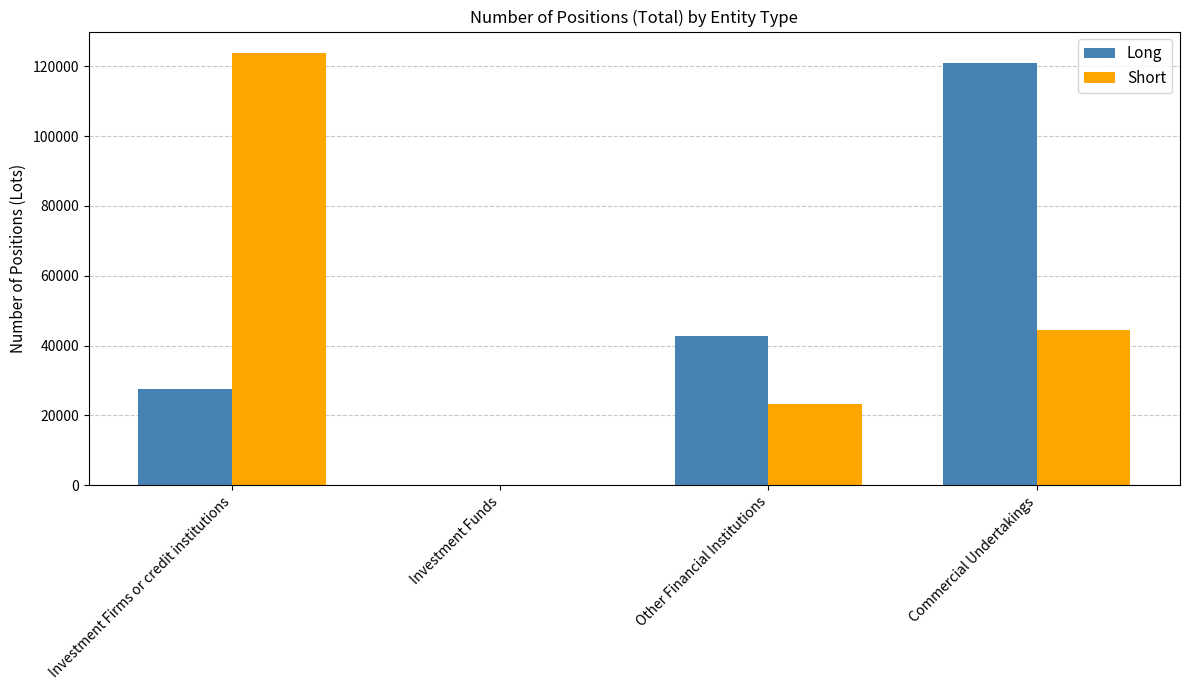

What is the maximum value shown in the chart?

123775